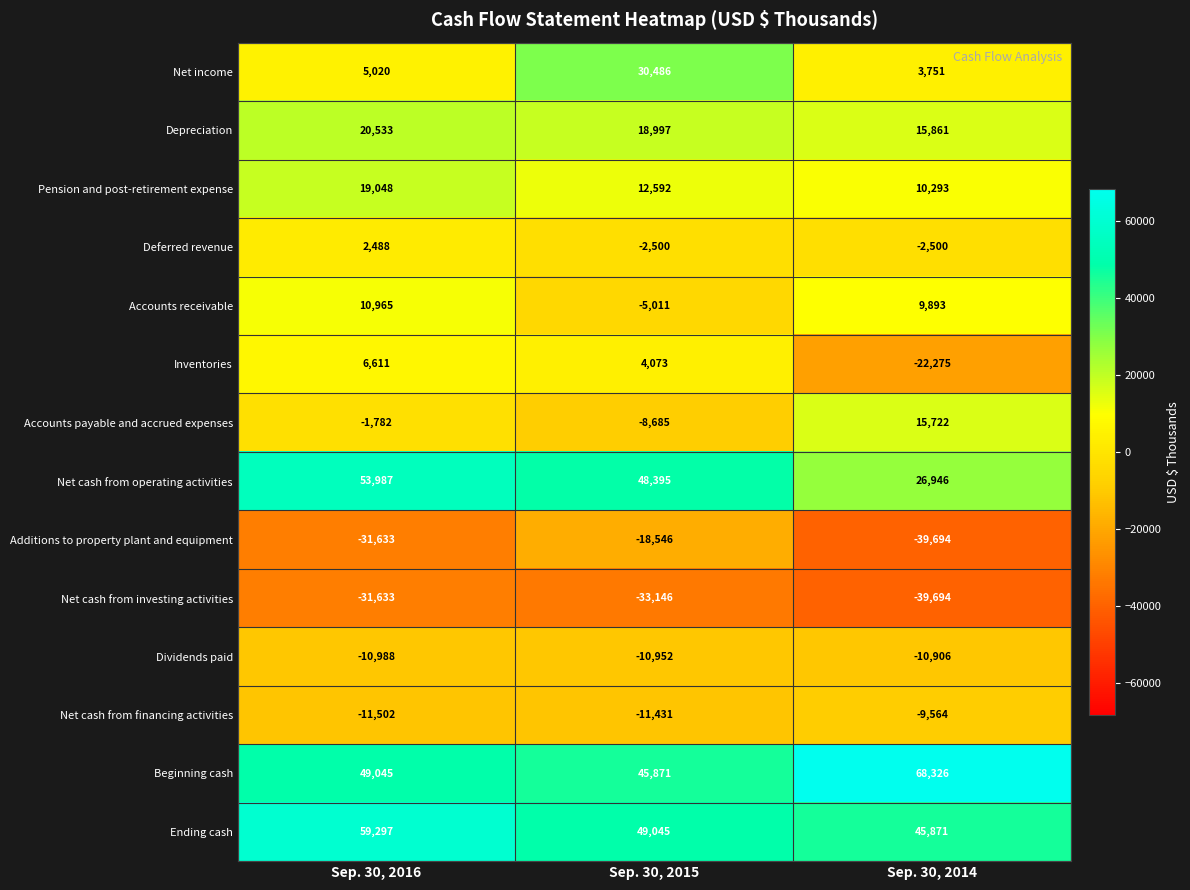

What is the difference between the maximum and minimum values in the Net cash from financing activities series?

1938